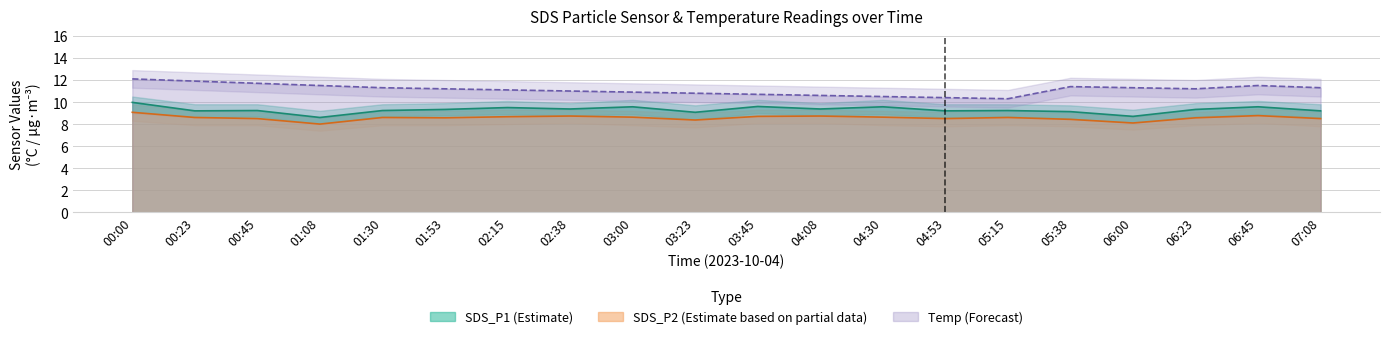

What is the difference between the highest and lowest values at 04:08?

1.9